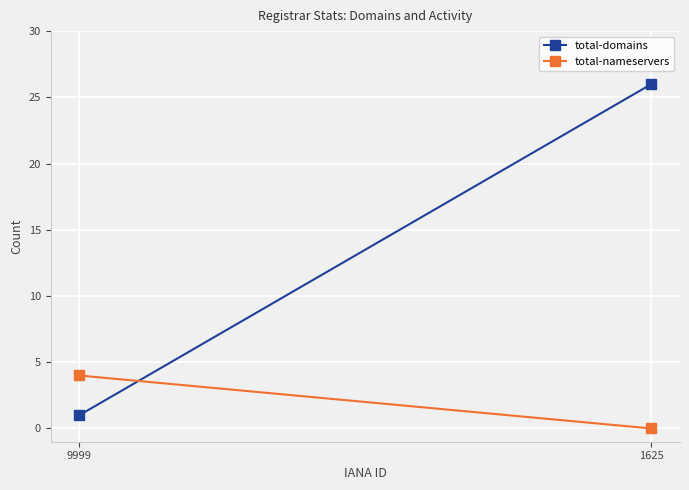

What is the spread (max minus min) of values at 1625?

26